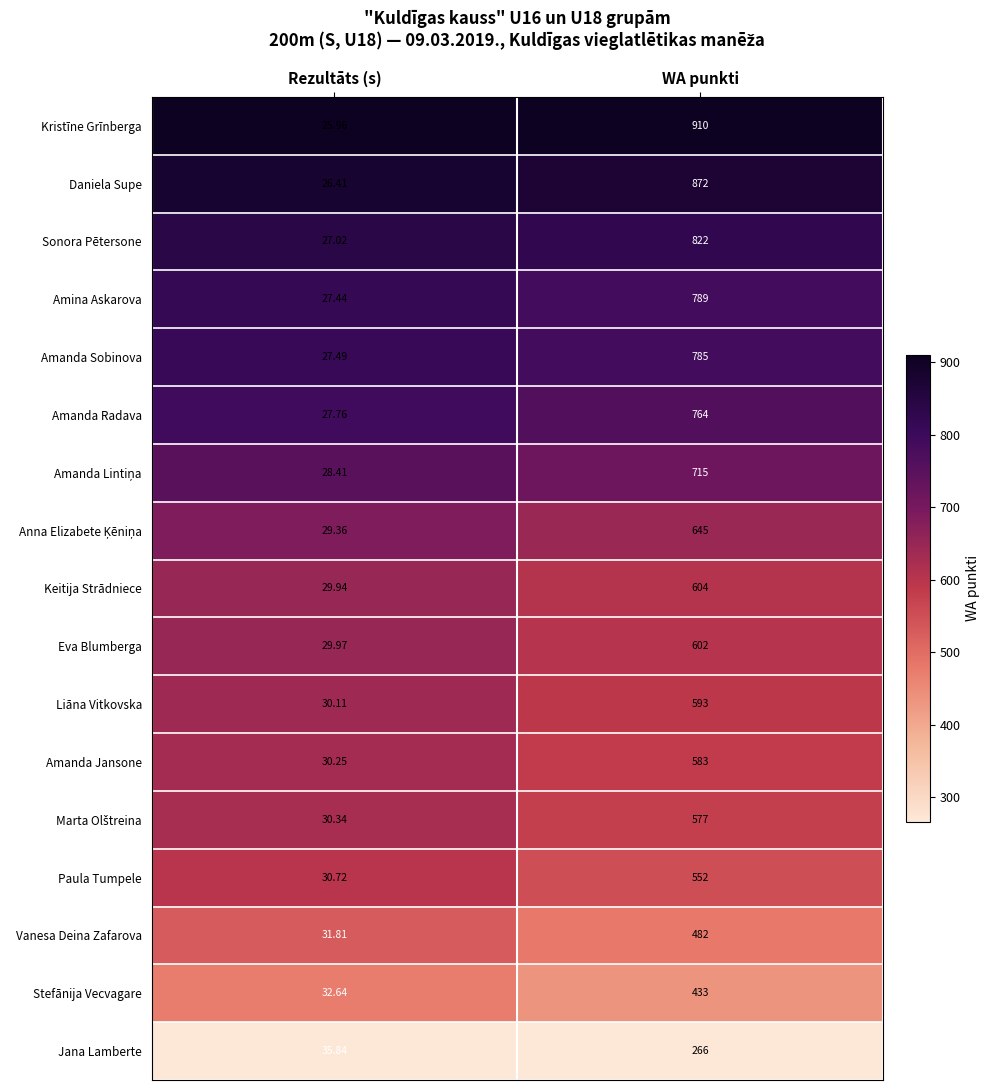

Which category has the lowest value in the Amina Askarova series?

Rezultāts (s)